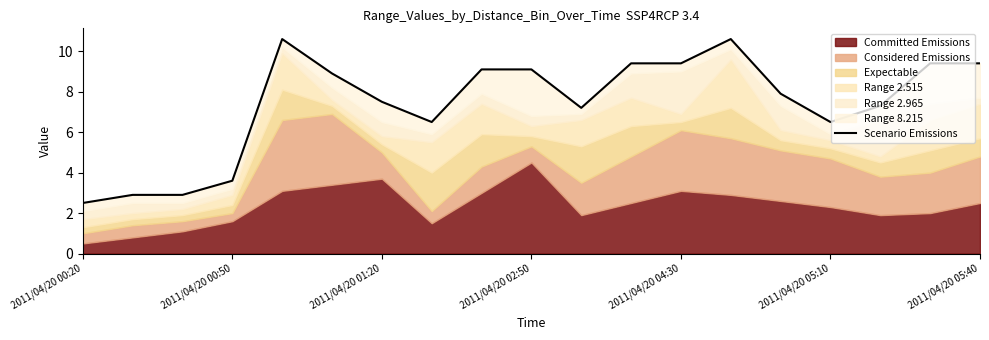

What position from the left is 10?

11